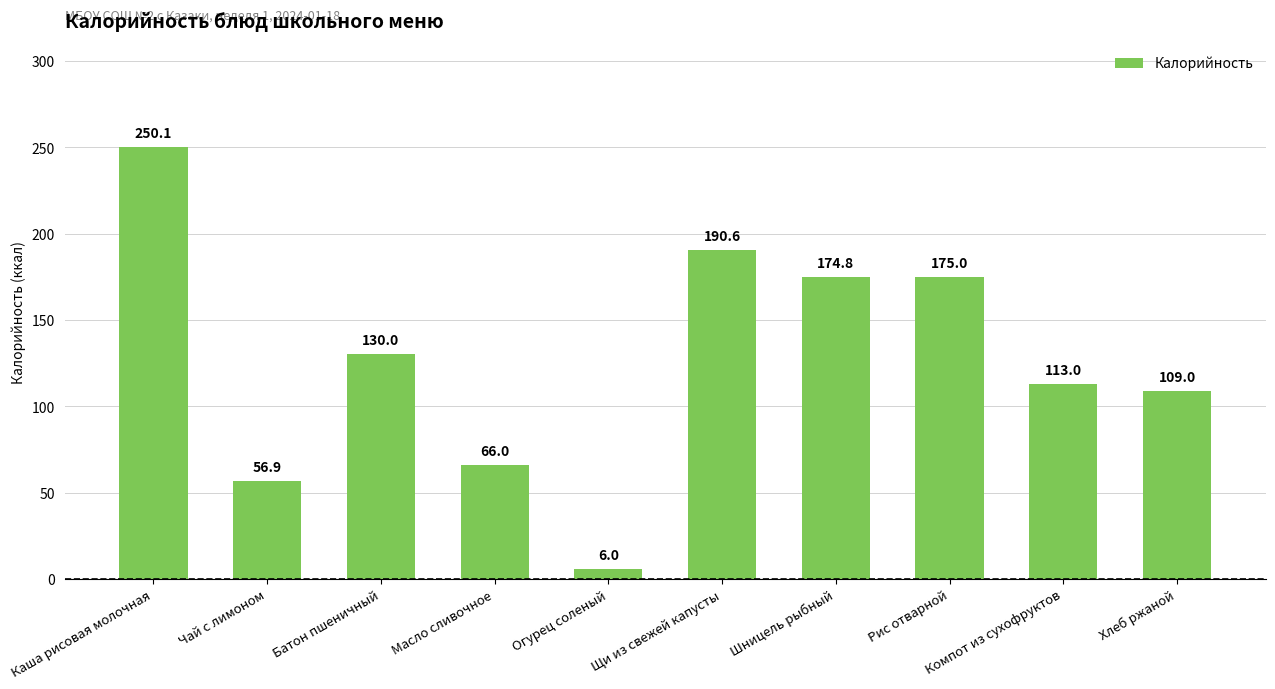

Does the chart contain any negative values?

No